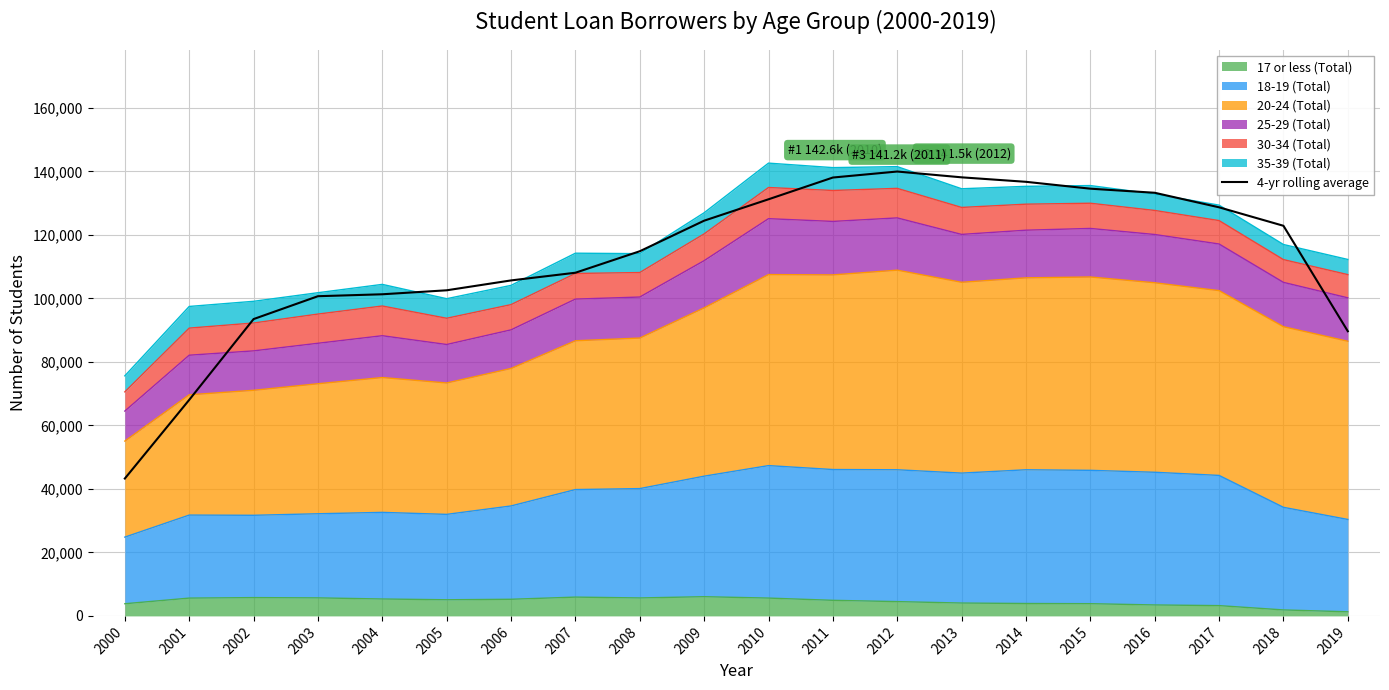

What is the value of the 2nd point from the left?

68049.0